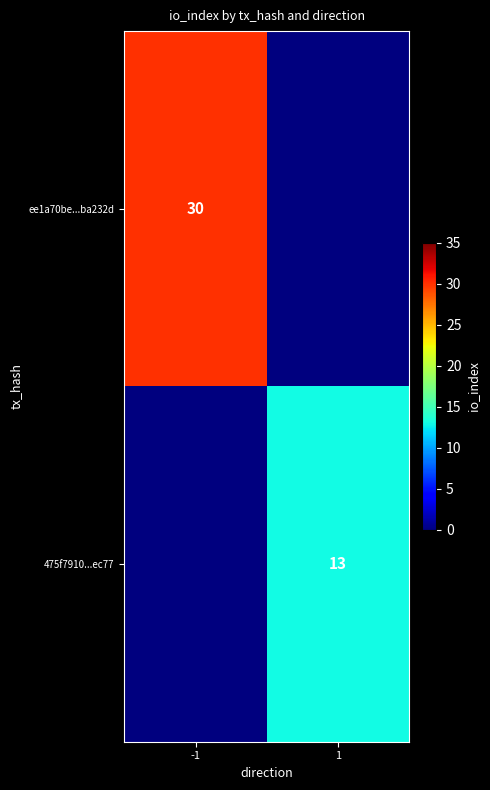

Is it true that ee1a70be...ba232d equals 30 at -1?

True